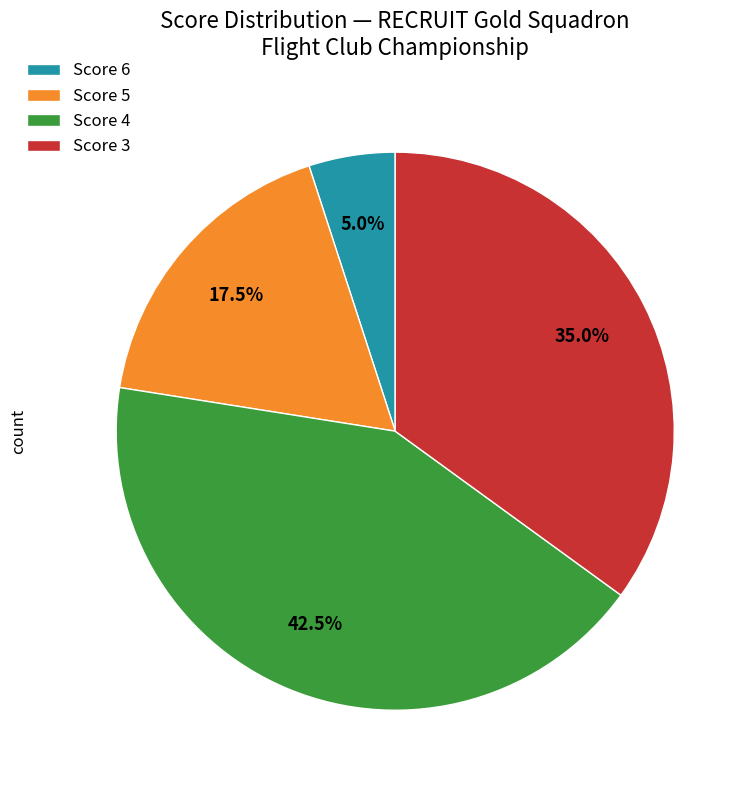

Do Score 5 and Score 6 together represent more than half of the pie?

No